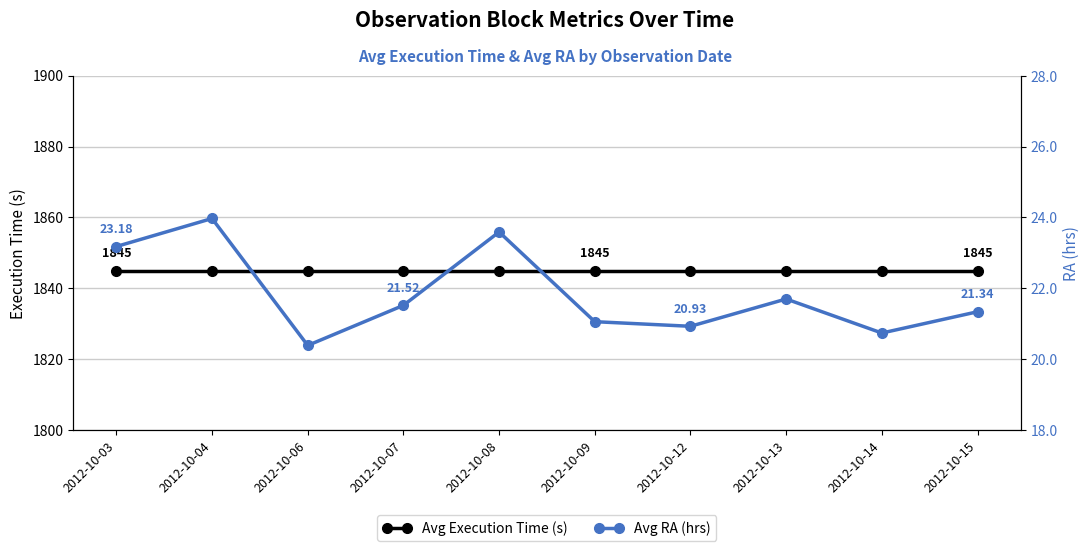

The value of Avg RA (hrs) at 2012-10-15 is 29.8. True or false?

False